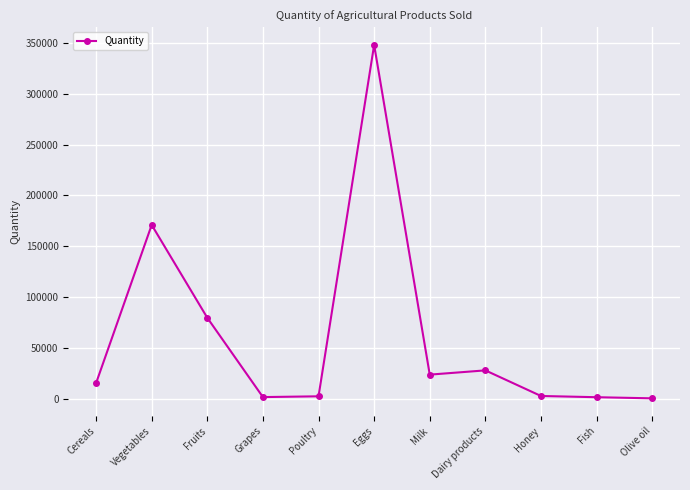

What is the smallest value displayed?

240